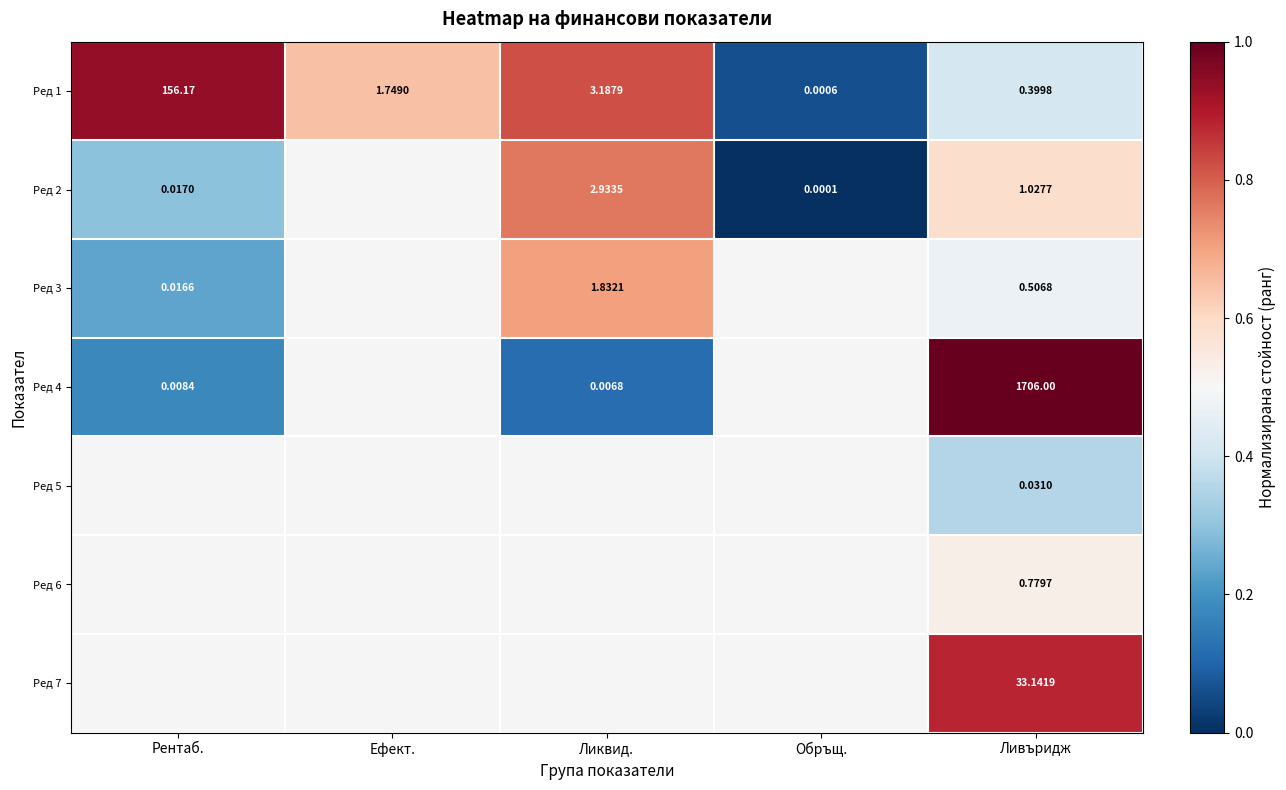

Where is Ред 1 nearest to the value 78?

Ликвид.